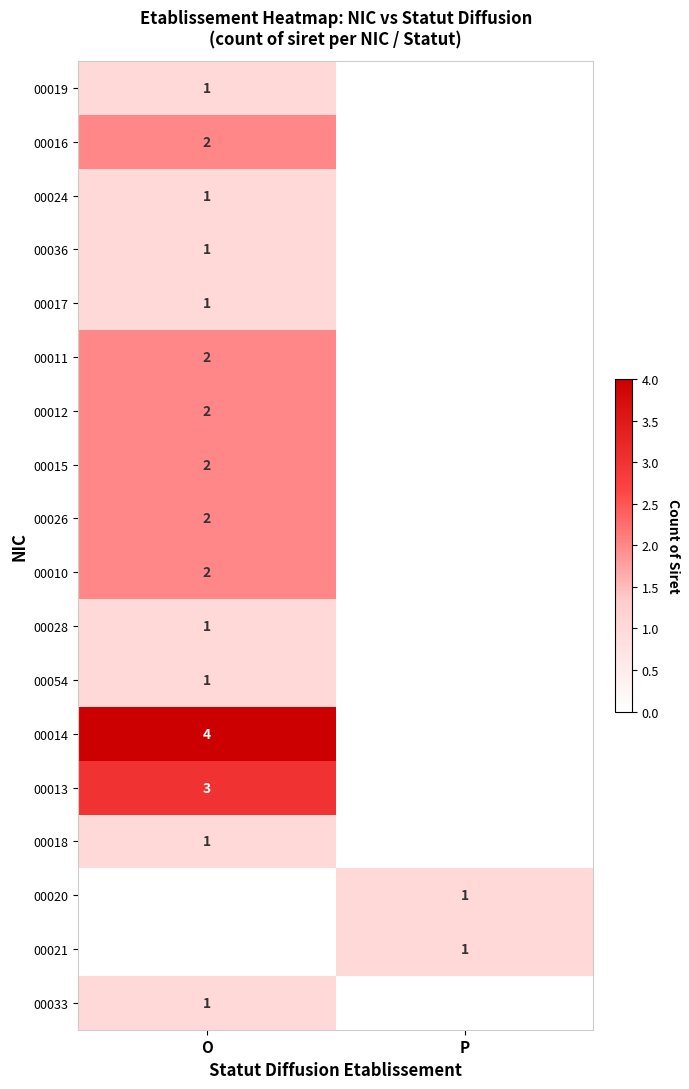

Is it true that 00011 equals 1 at O?

False